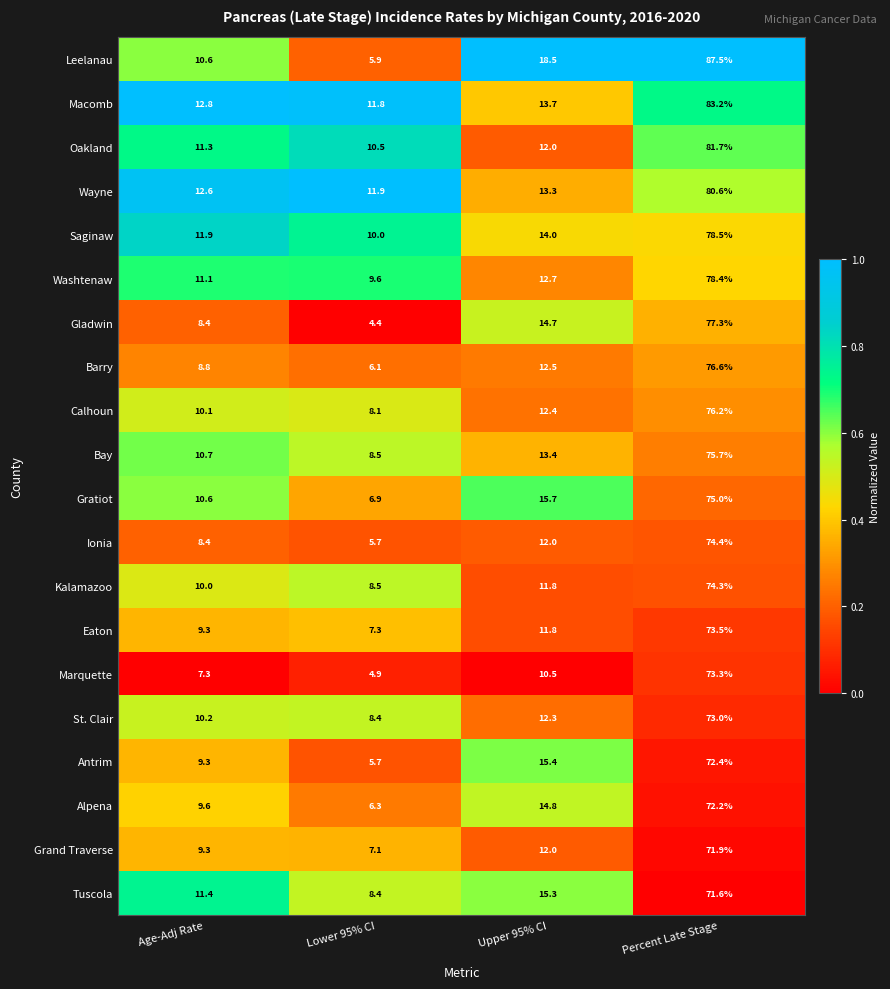

At which label is Alpena closest to 39?

Upper 95% CI